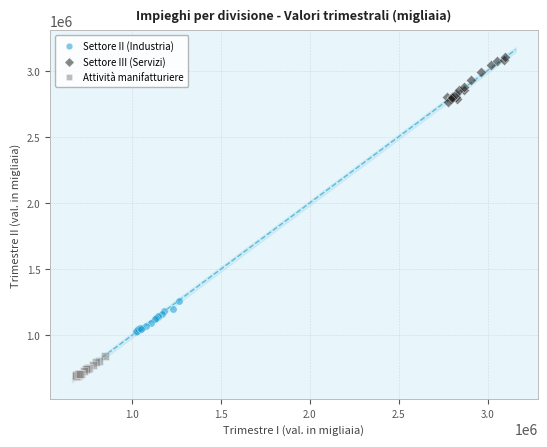

Which series has the largest Y range (max minus min)?

Settore III (Servizi)